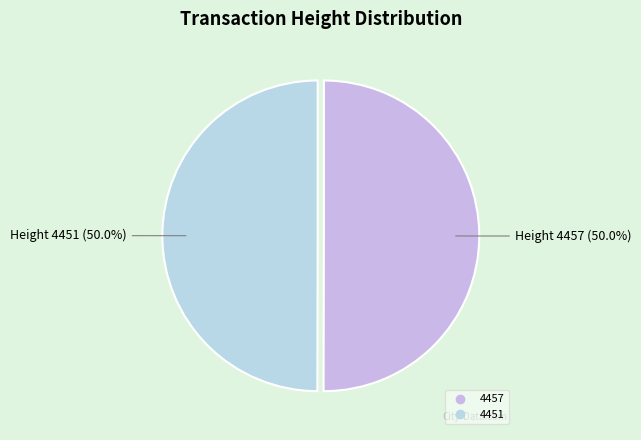

Which category has the smallest portion of the pie?

4451